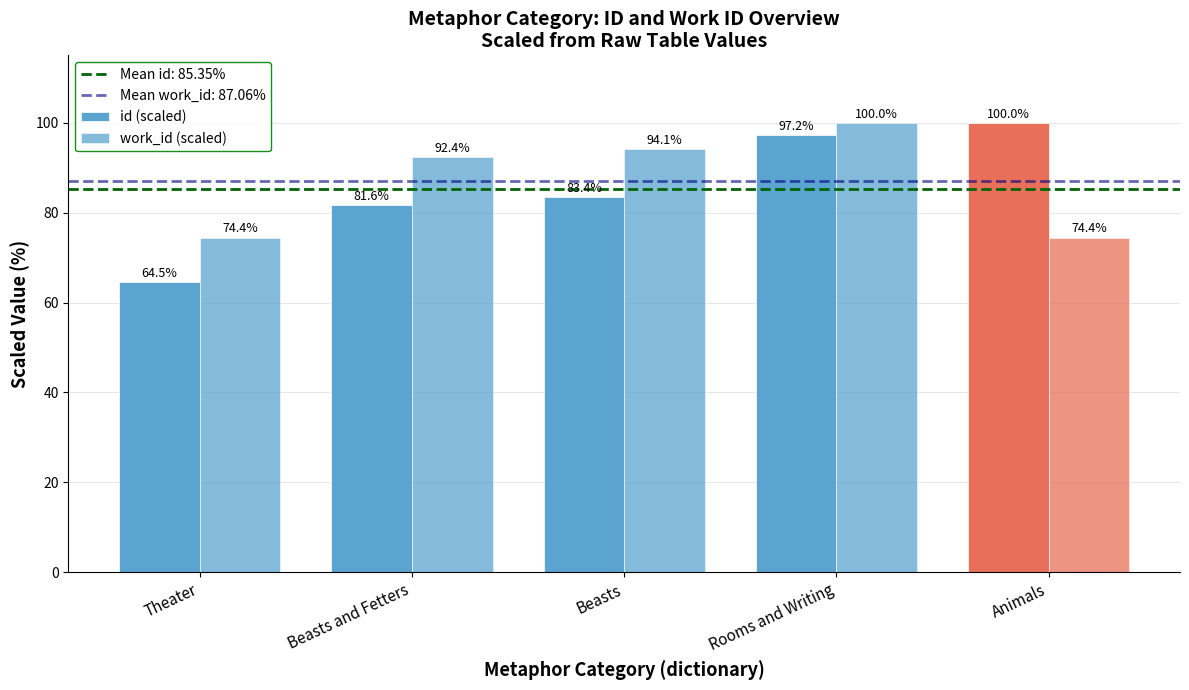

How many bars are there in total?

10